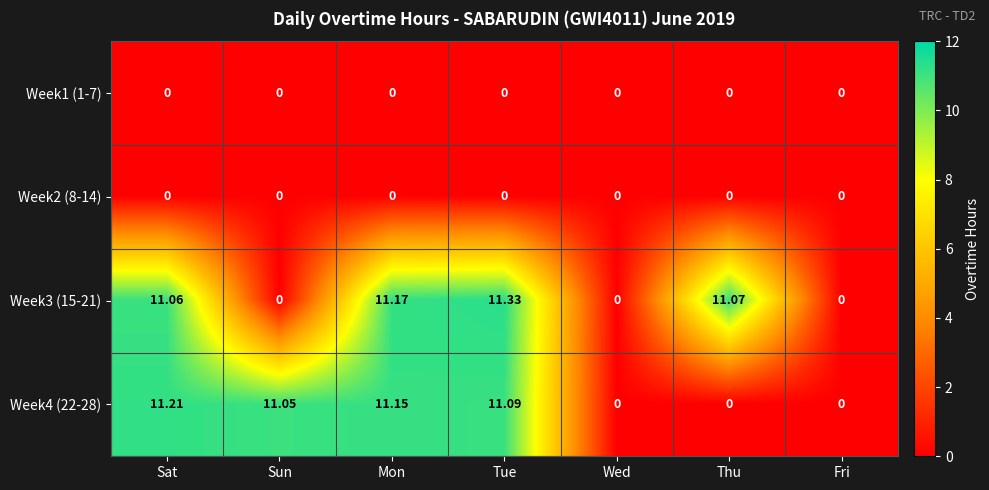

Where does the Week3 (15-21) series first go above 11?

Sat